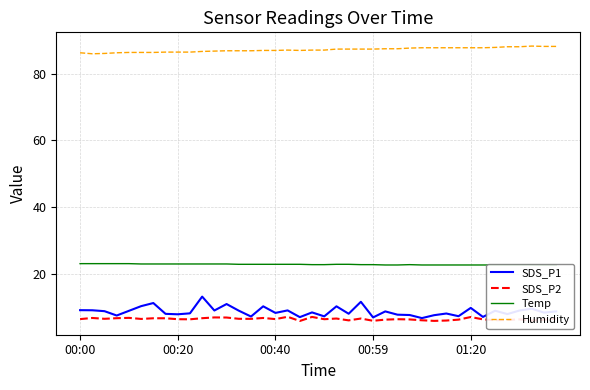

What is the spread (max minus min) of values at 22?

81.0